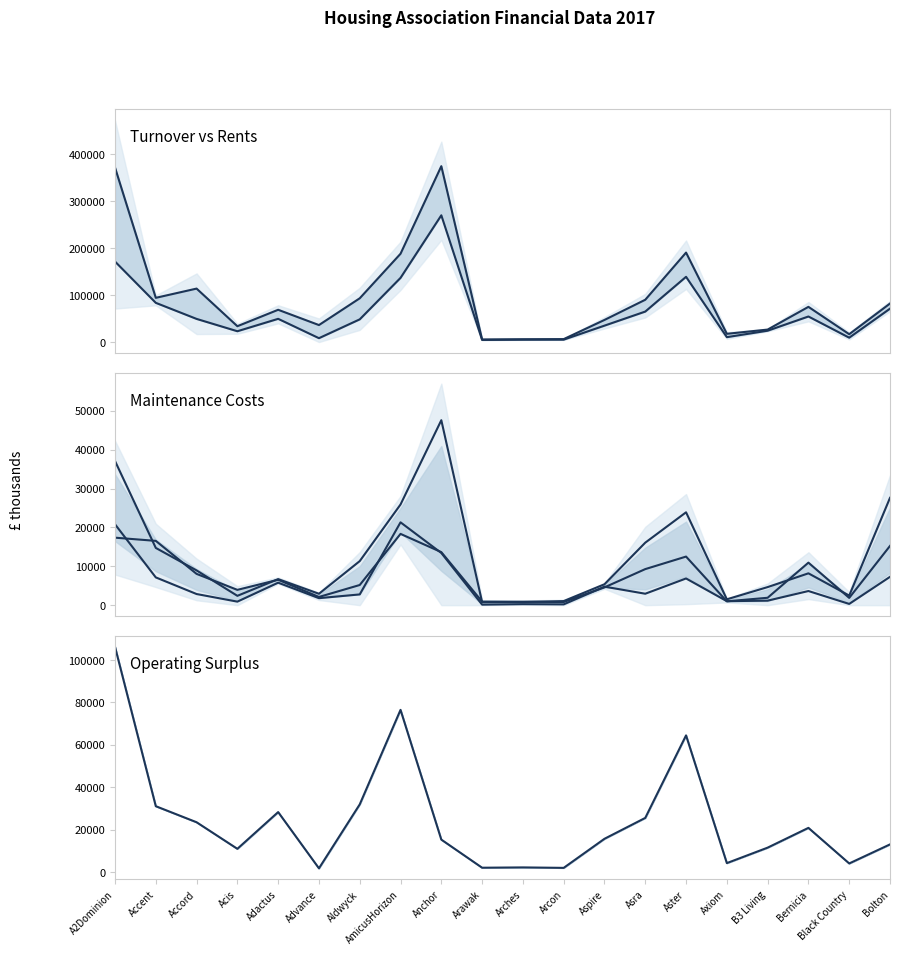

True or false: Operating Surplus and Management cross at least once.

True